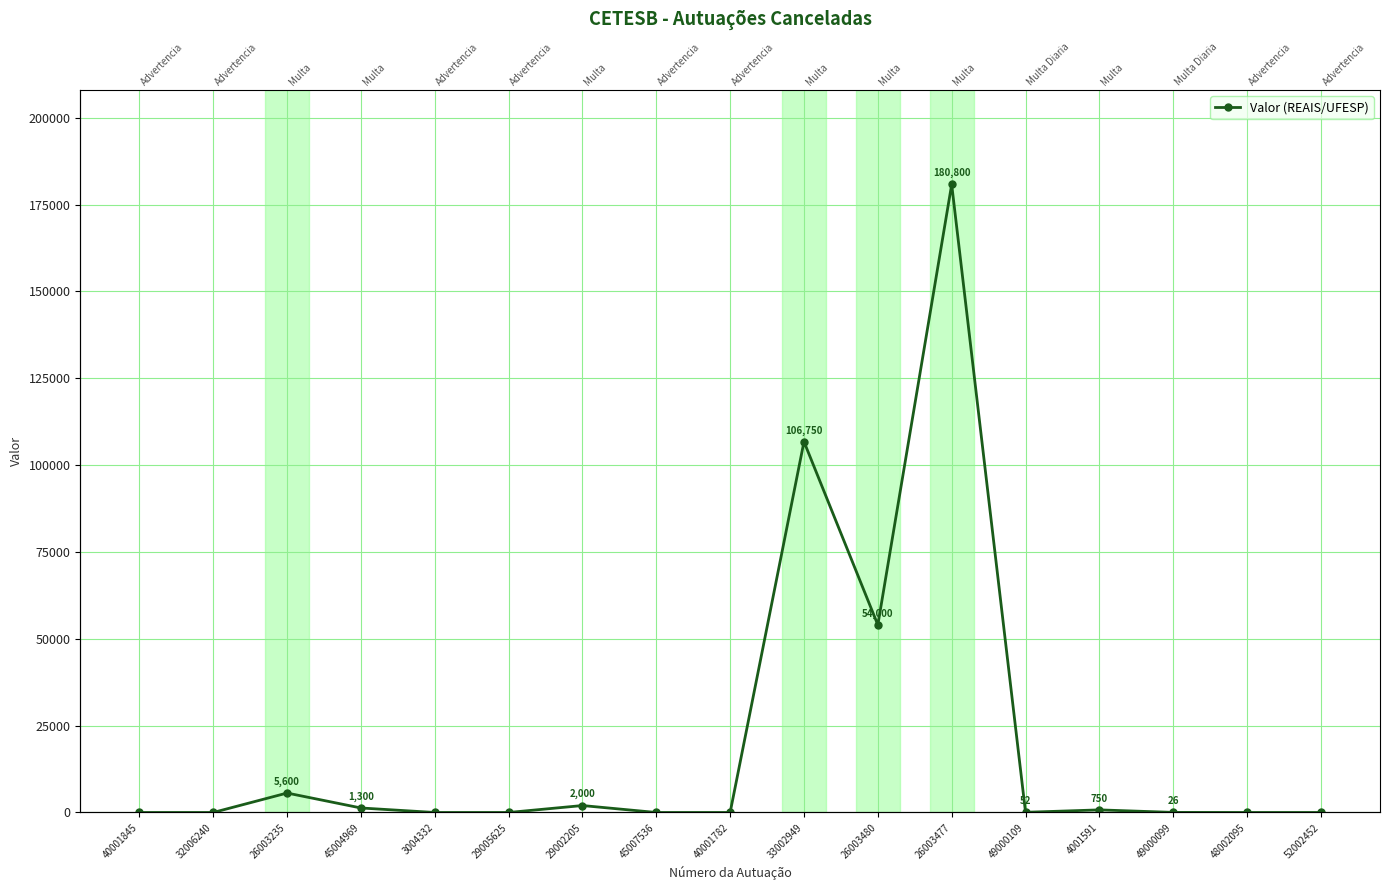

List the labels in order of value, largest first.

26003477, 33002949, 26003480, 26003235, 29002205, 45004969, 4001591, 49000109, 49000099, 40001845, 32006240, 3004332, 29005625, 45007536, 40001782, 48002095, 52002452